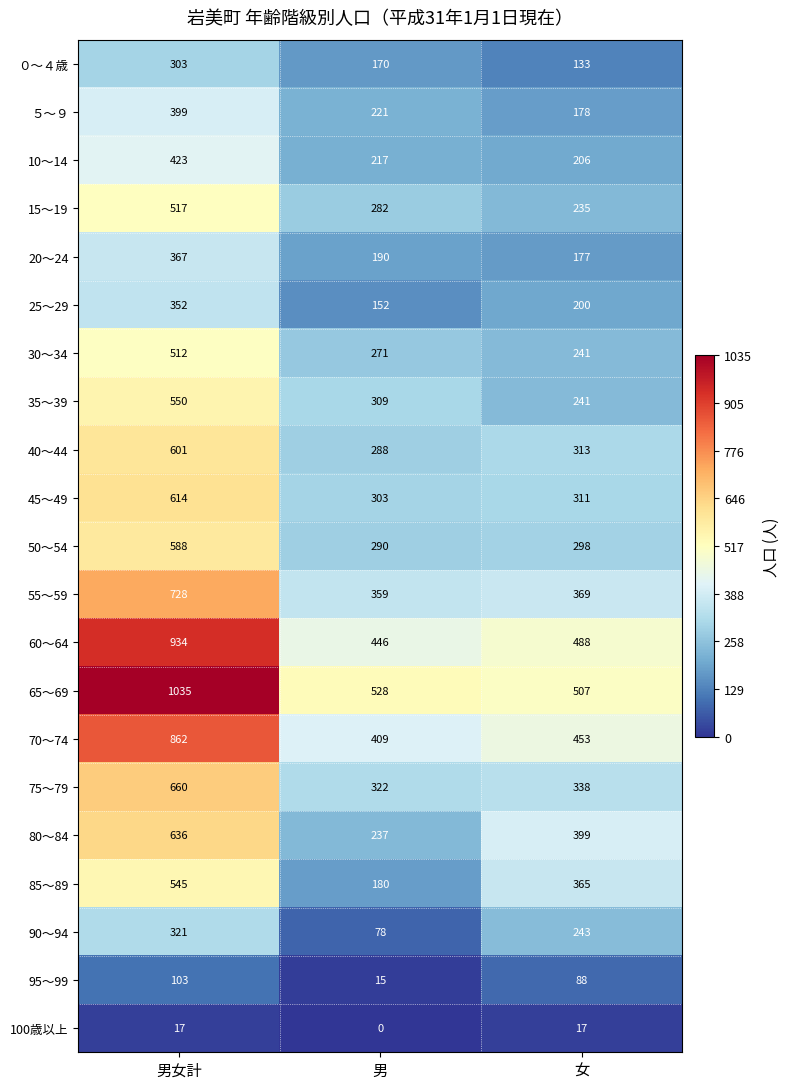

Which category has the highest value across all series?

男女計